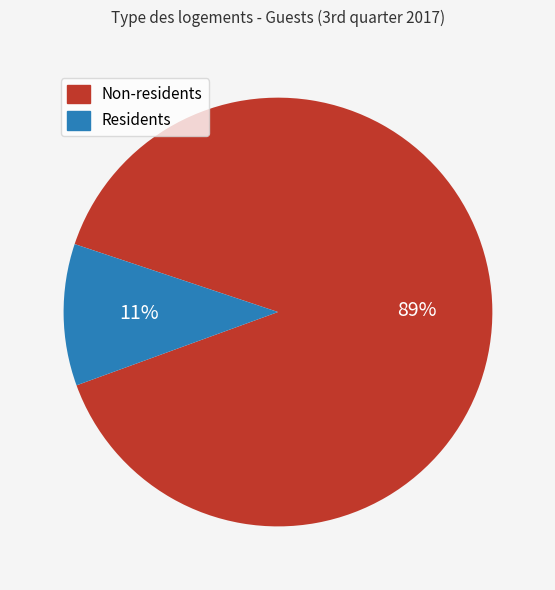

Is there a majority slice in this chart?

Yes